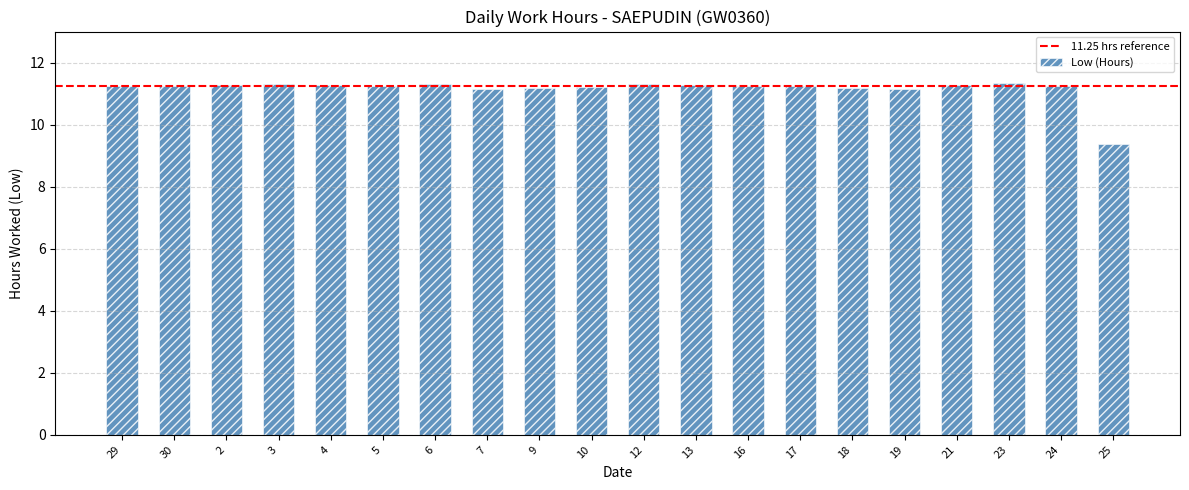

Which label corresponds to the smallest value in the chart?

25